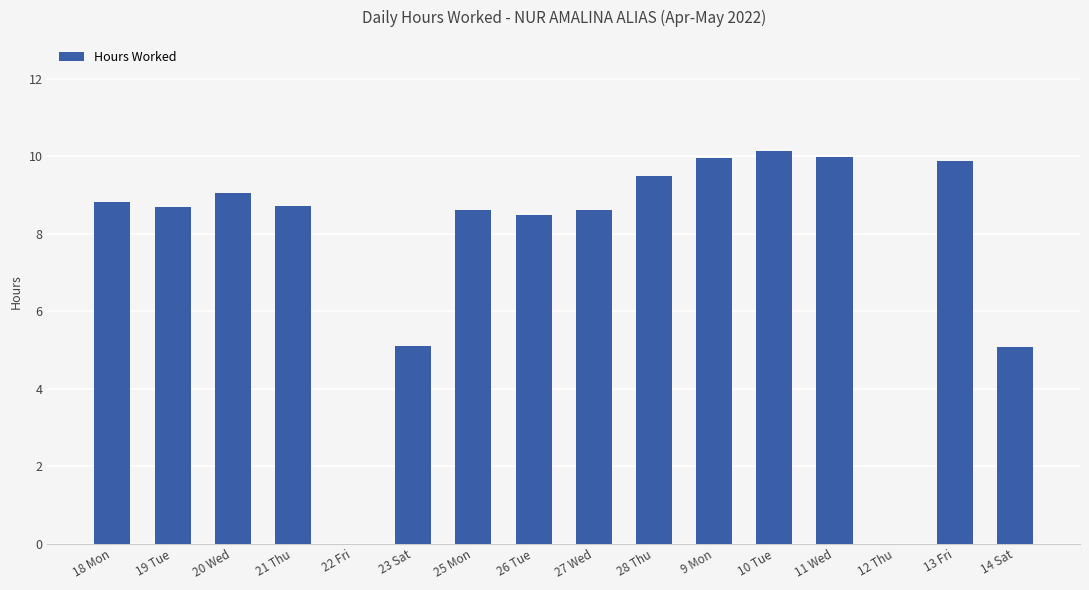

At which label does the data first exceed 8?

18 Mon